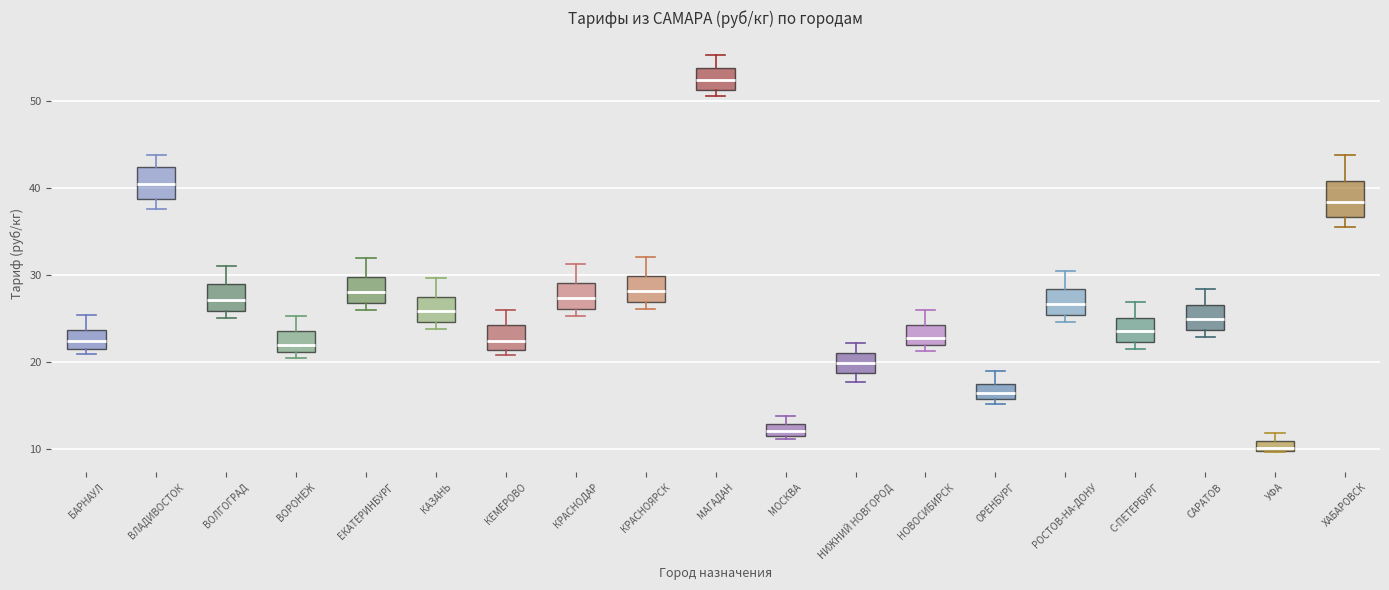

Where is the lower edge of the box for ОРЕНБУРГ on the y-axis? The values are not printed on the chart, so give them approximately, as read against the axis.

16